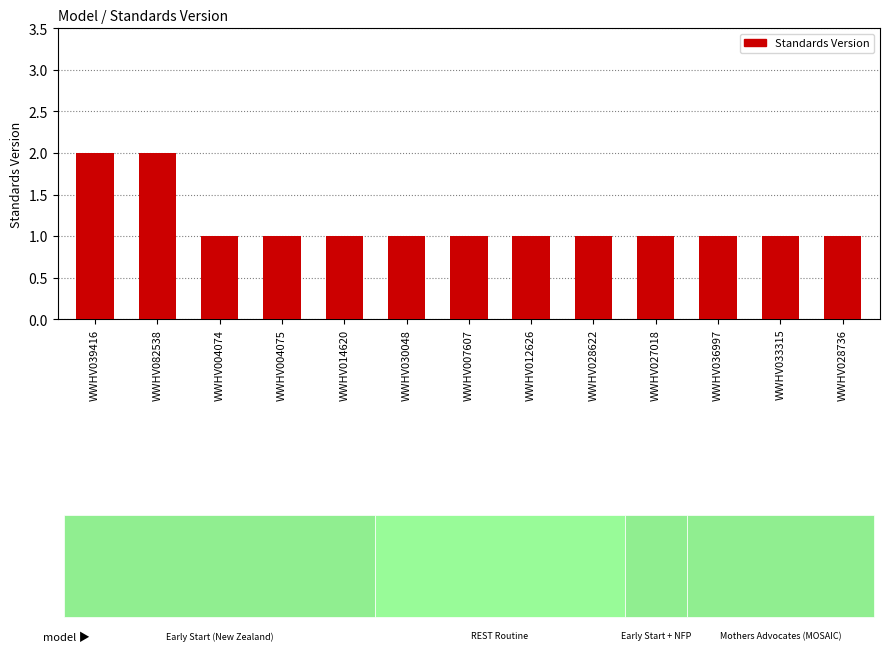

Reading left to right, what are all the values shown in this chart?

WWHV039416=2	WWHV082538=2	WWHV004074=1	WWHV004075=1	WWHV014620=1	WWHV030048=1	WWHV007607=1	WWHV012626=1	WWHV028622=1	WWHV027018=1	WWHV036997=1	WWHV033315=1	WWHV028736=1